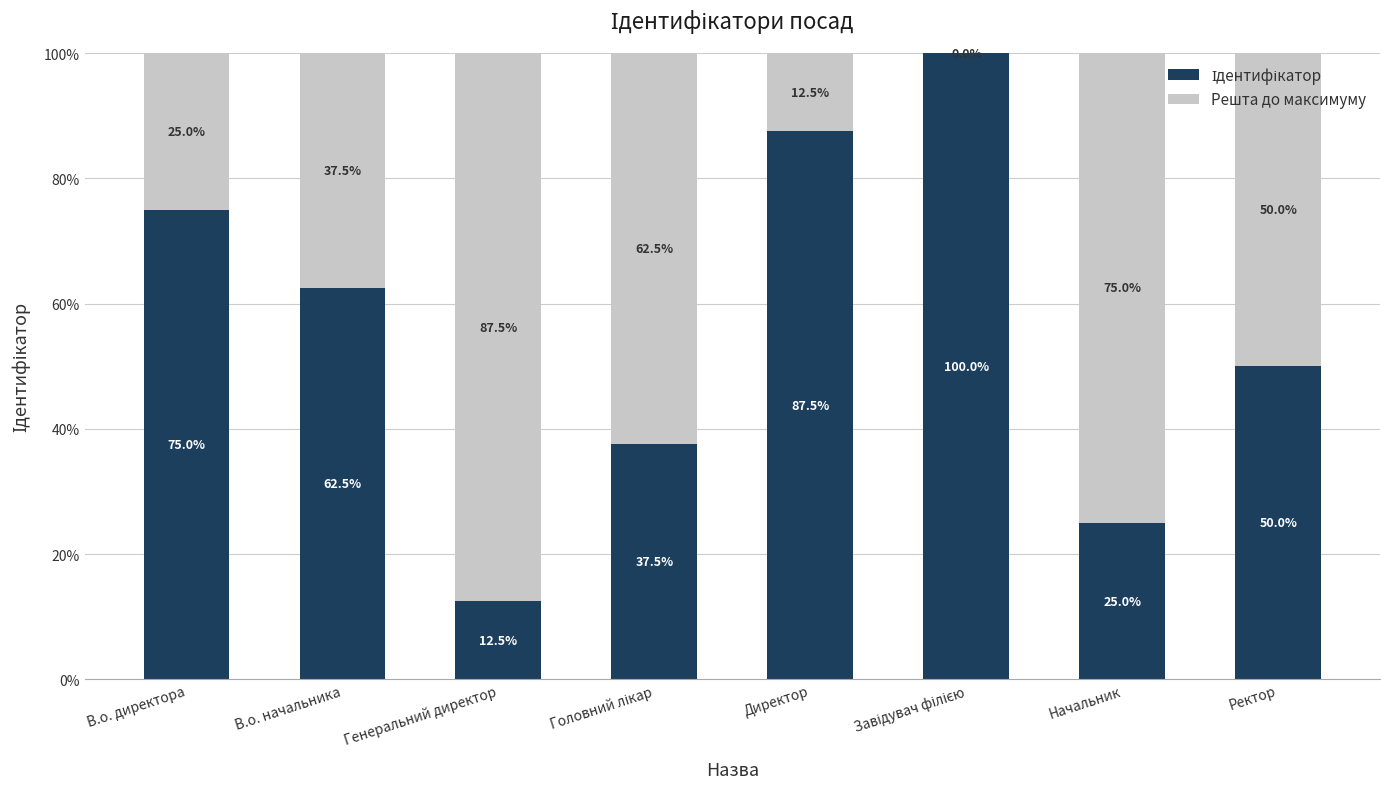

Are the bars grouped side by side (vs. stacked)?

No